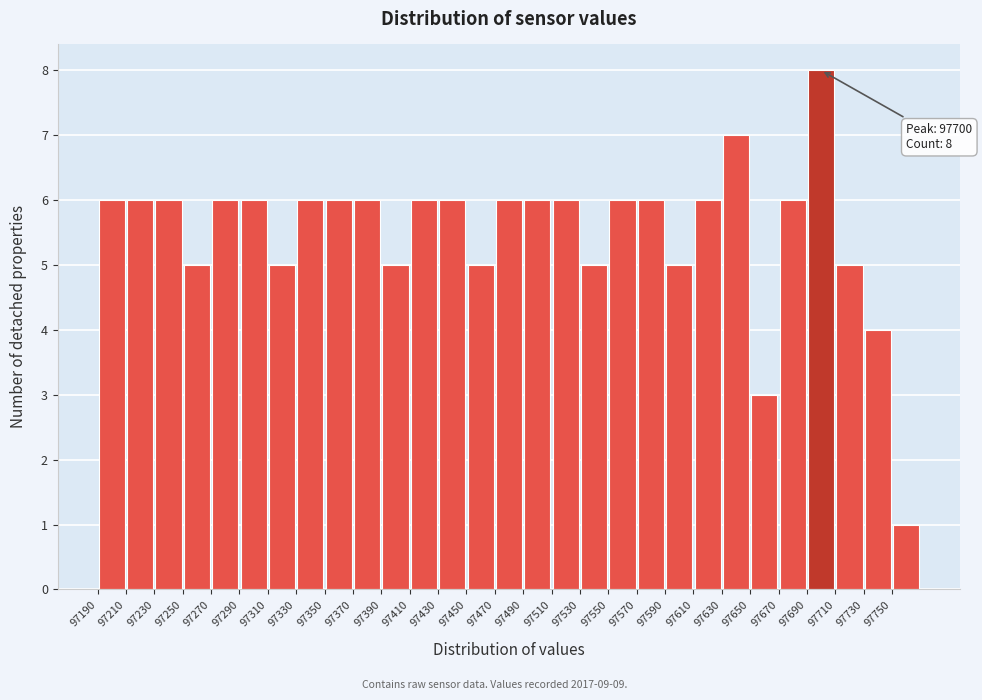

Over which range of the x-axis is the bar tallest?

97690 to 97710